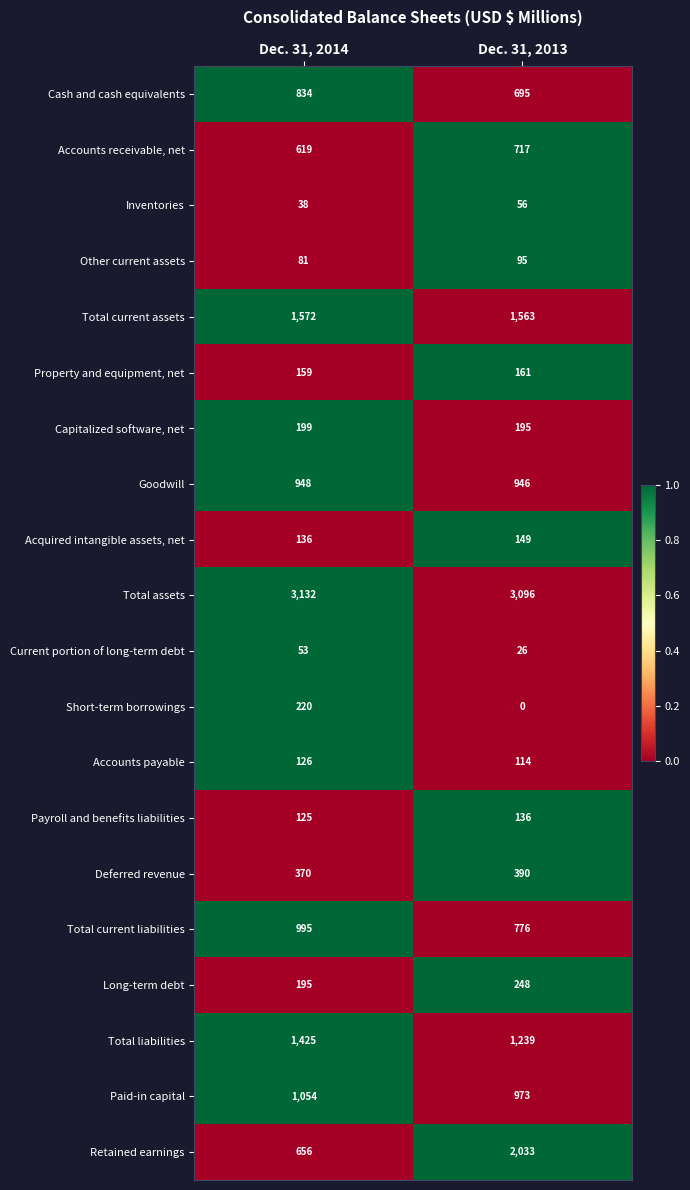

What is the spread (max minus min) of values at Dec. 31, 2014?

3094